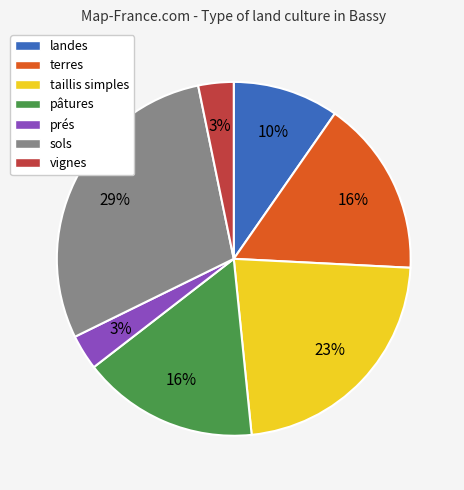

Which has a higher value, landes or terres?

terres